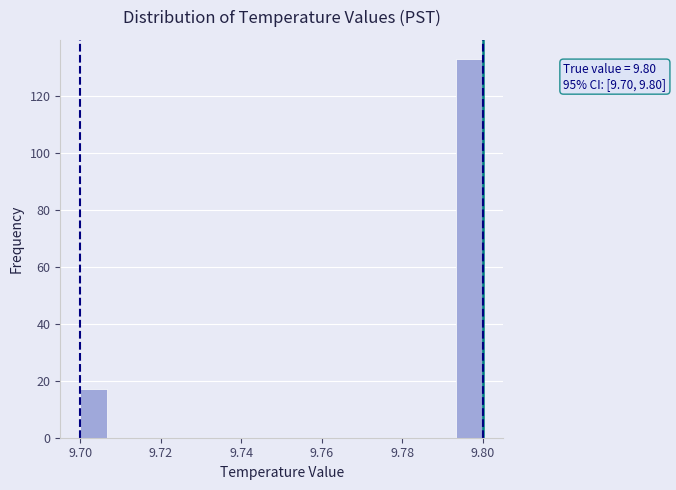

Read against the x-axis, roughly where is the centre of the tallest bar?

9.796